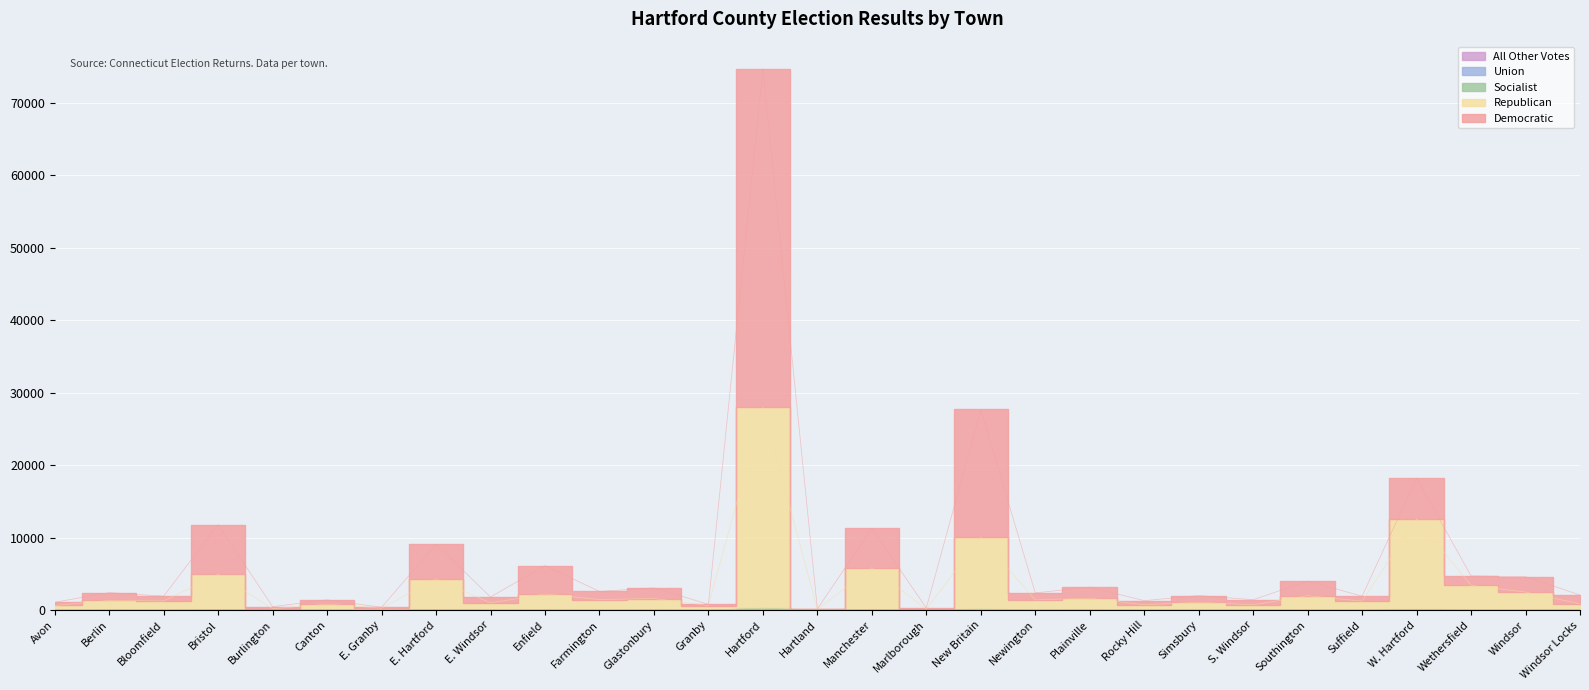

At which category is the sum across all series the highest?

Hartford